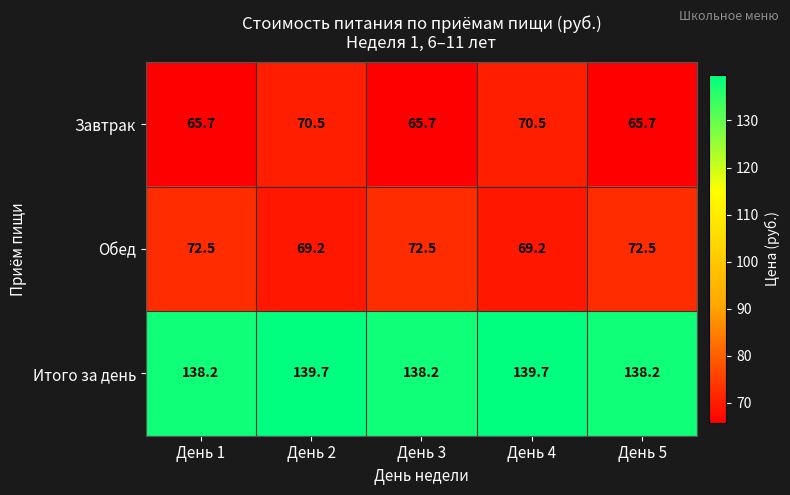

What is the difference between the maximum and minimum values in the Итого за день series?

1.5